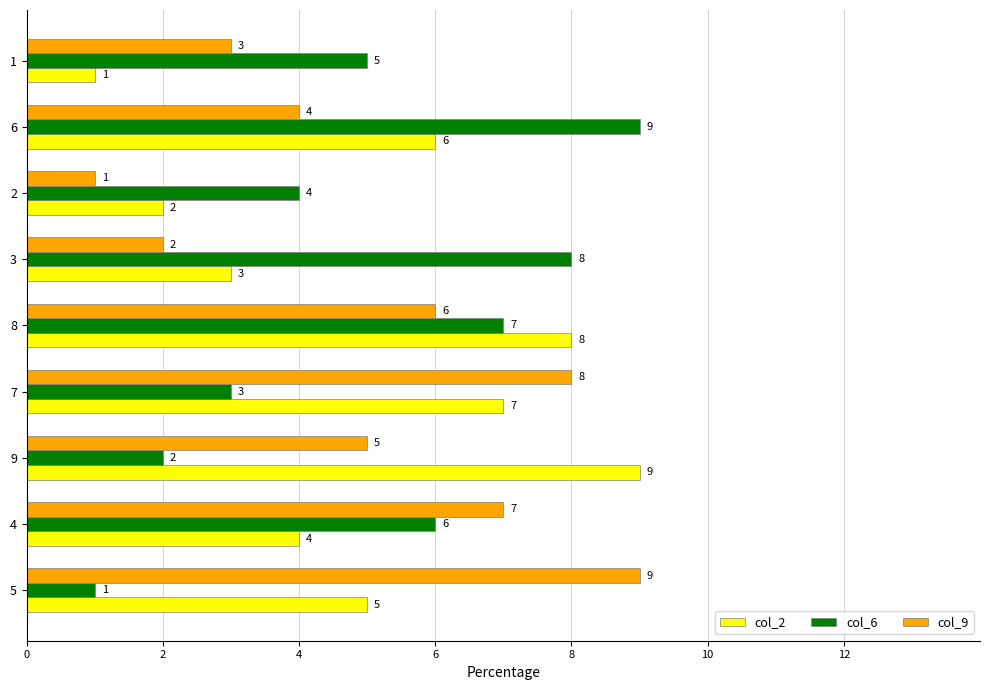

At how many categories does at least one series exceed 3?

9